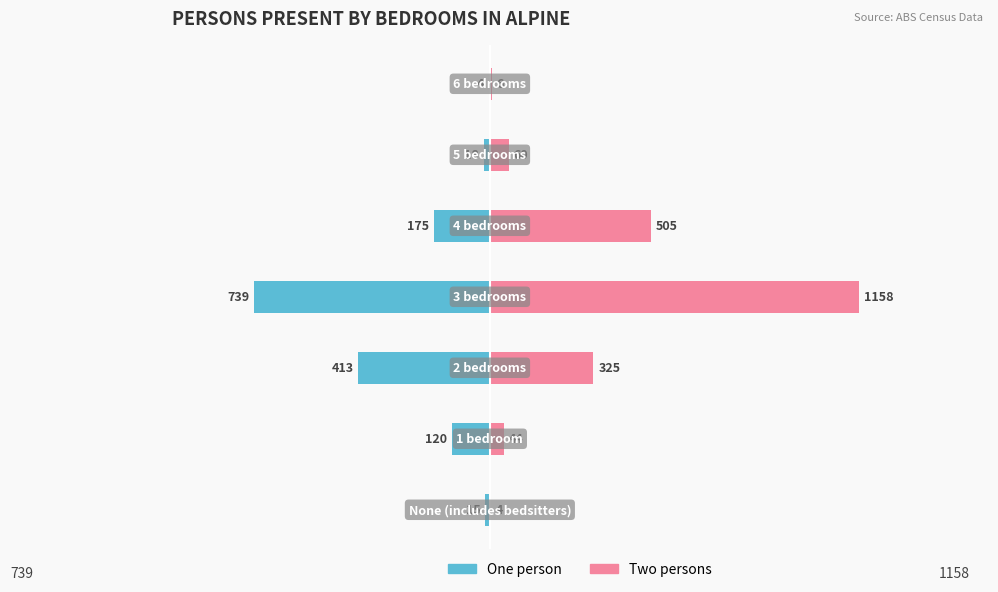

Rank the series by their maximum value, from lowest to highest.

One person, Two persons